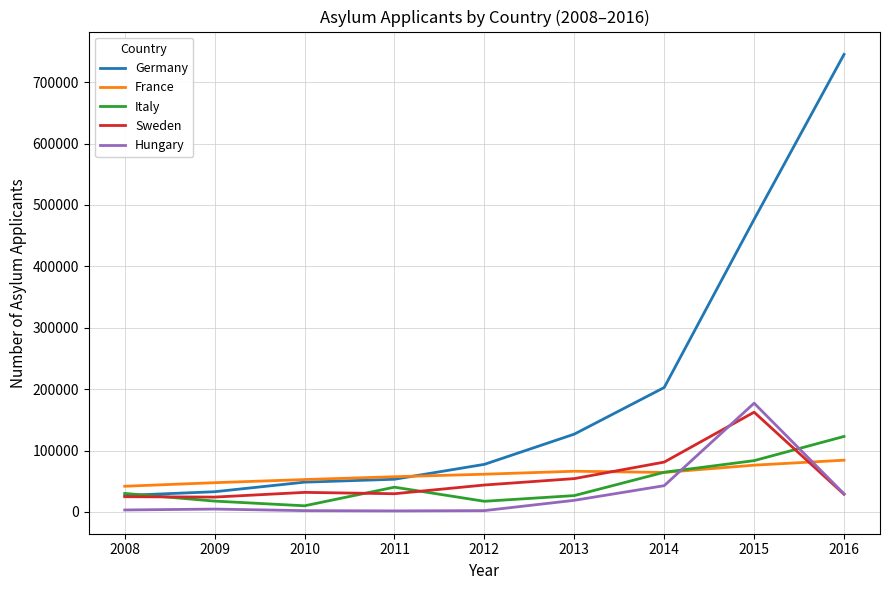

What is the lowest value of the Sweden series?

24175